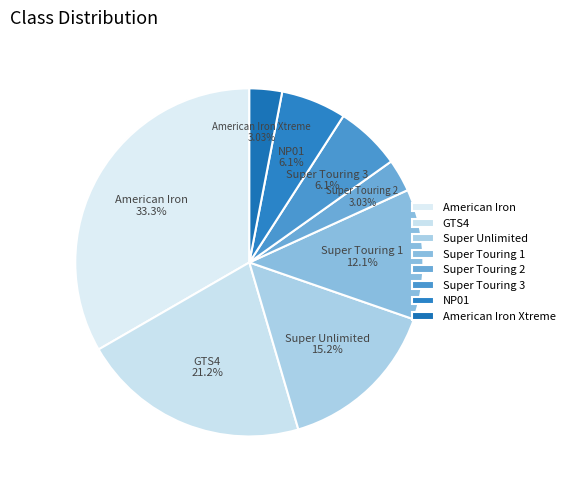

How many slices are in this pie chart?

8